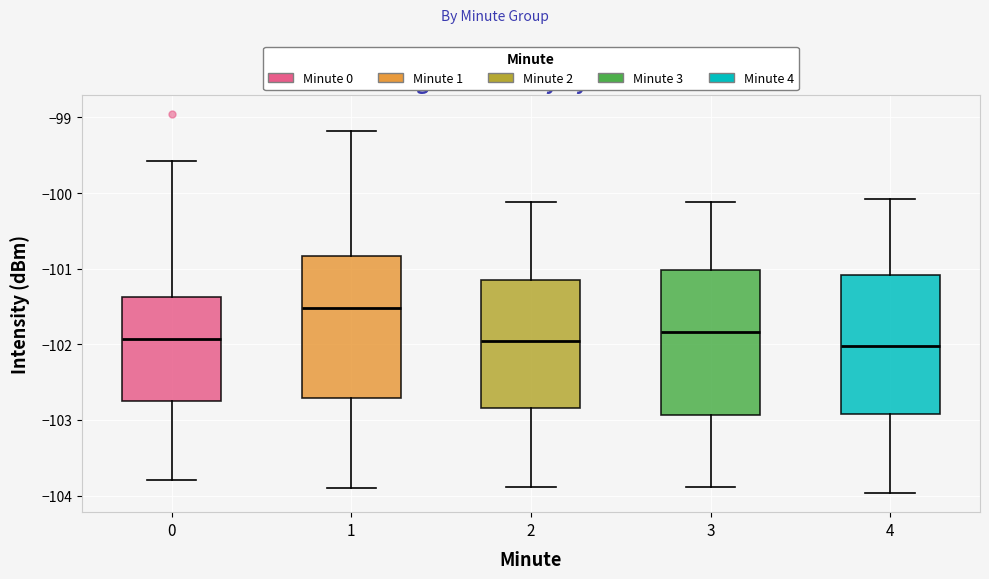

Reading left to right, read every box against the y-axis: the position of its median line, the range the box covers, and the ends of its whiskers. The values are not printed on the chart, so give them approximately, as read against the axis.

0: median -101.9, box -102.7 to -101.4, whiskers -103.8 to -99.6
1: median -101.5, box -102.7 to -100.8, whiskers -103.9 to -99.2
2: median -102.0, box -102.8 to -101.2, whiskers -103.9 to -100.1
3: median -101.8, box -102.9 to -101.0, whiskers -103.9 to -100.1
4: median -102.0, box -102.9 to -101.1, whiskers -104.0 to -100.1